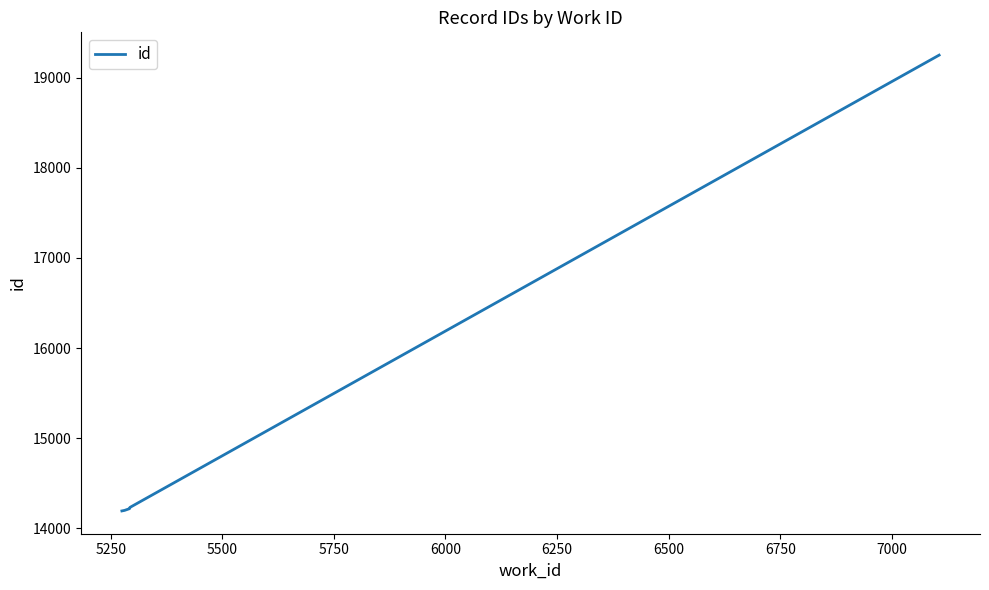

What is the difference between the maximum and minimum values?

5057